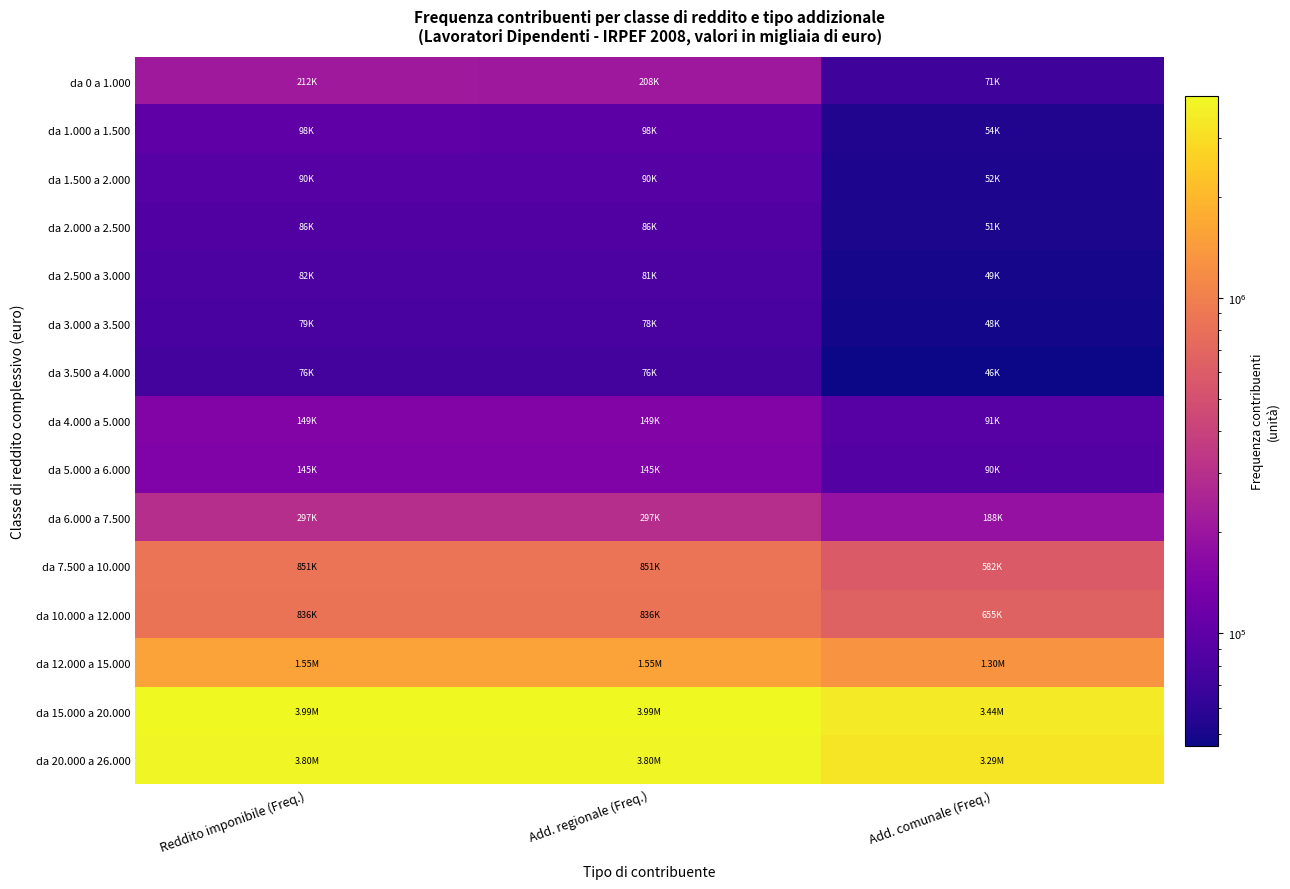

At which category is the sum across all series the highest?

Reddito imponibile (Freq.)